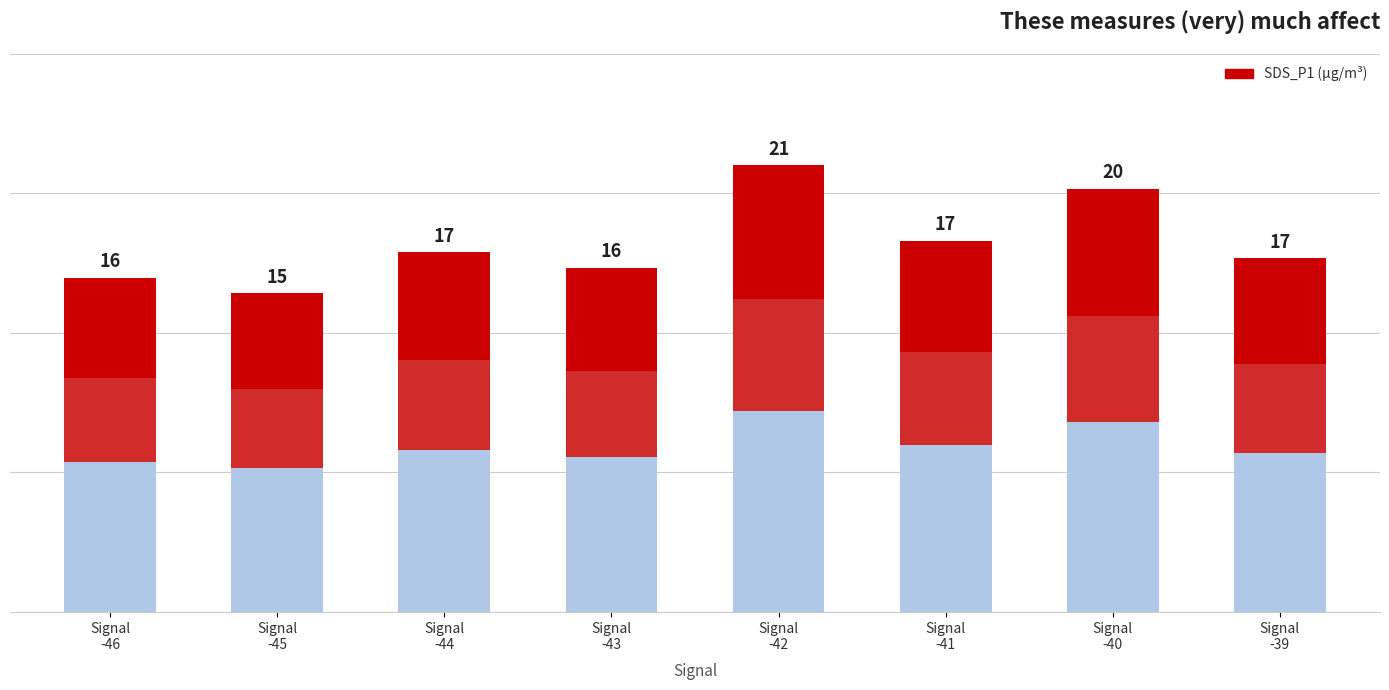

Which label corresponds to the largest value in the chart?

Signal
-42